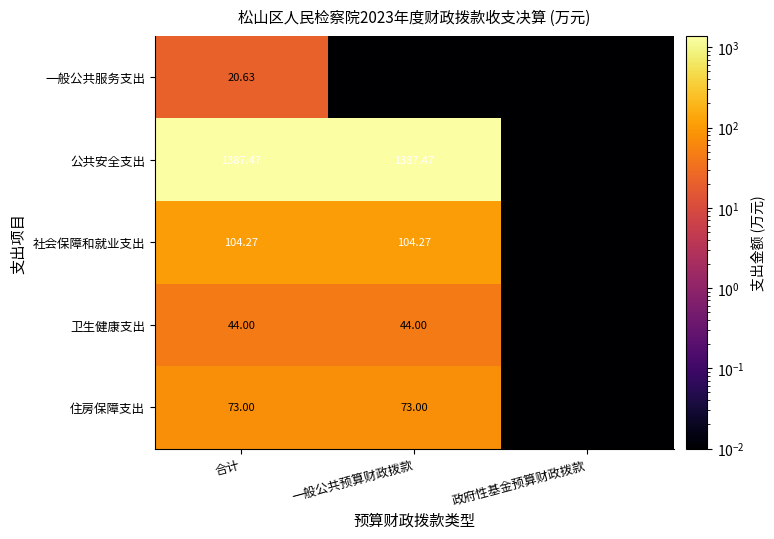

Where does the 社会保障和就业支出 series first go above 104?

合计